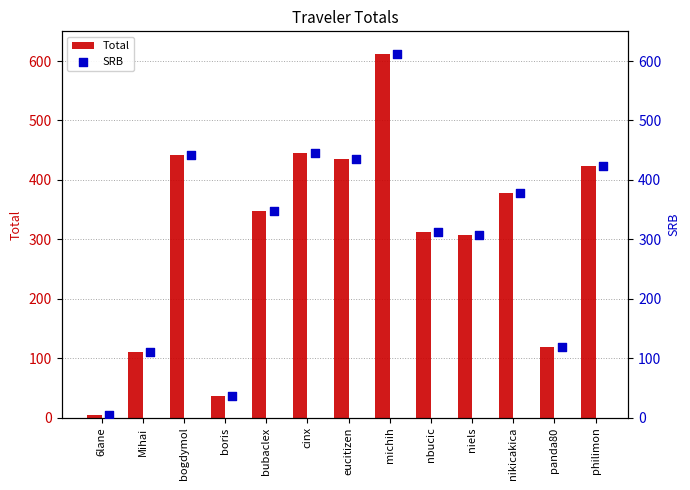

Which series has the largest total across all categories?

Total